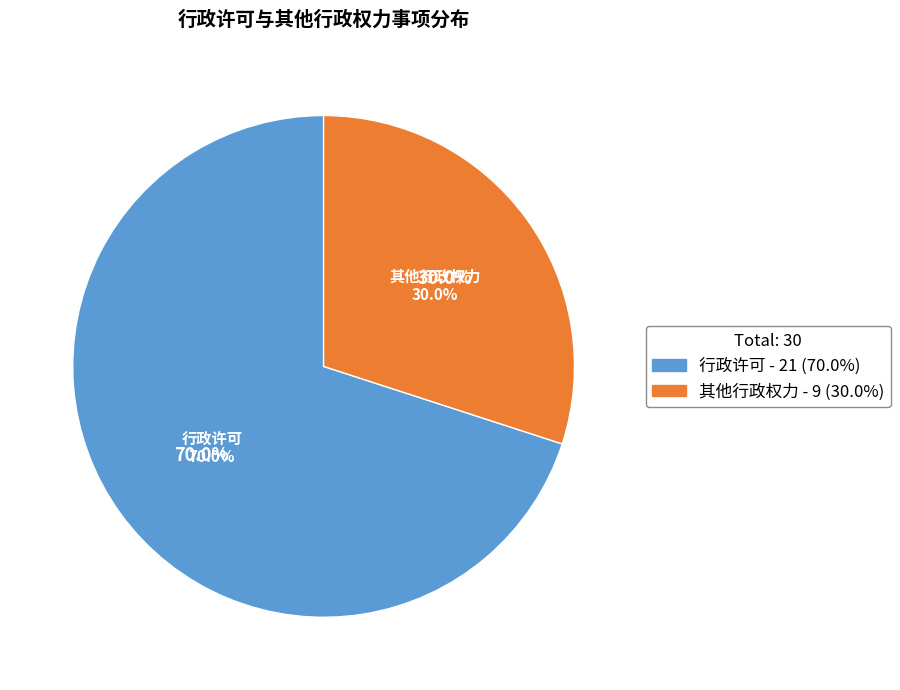

Rank the categories by value from highest to lowest.

行政许可, 其他行政权力